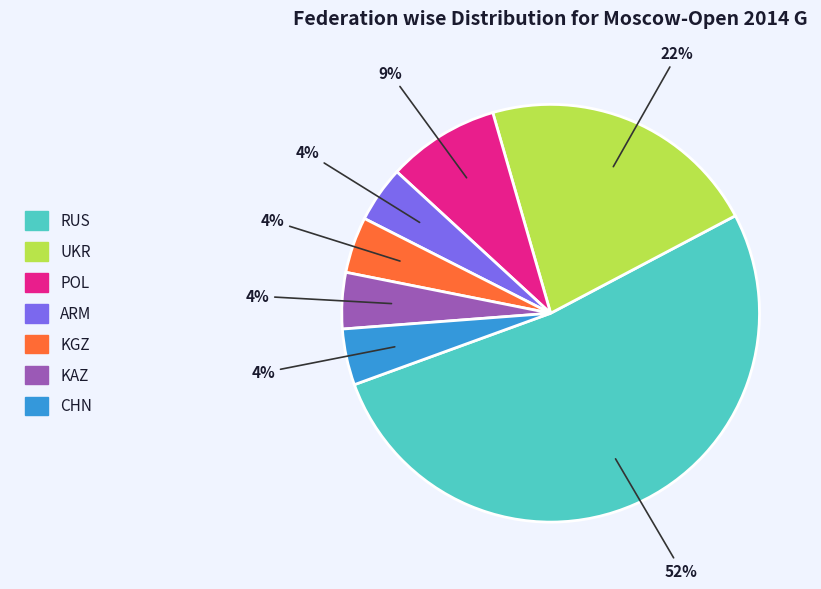

To the nearest percent, what is the difference between the UKR and POL slice percentages?

13%